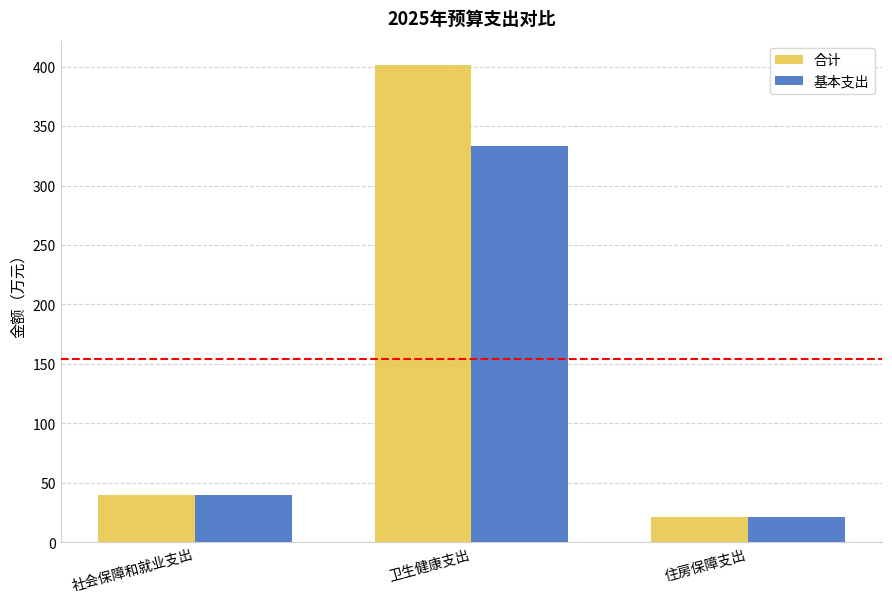

Is the value of 合计 at 社会保障和就业支出 greater than the value of 基本支出 at 住房保障支出?

Yes